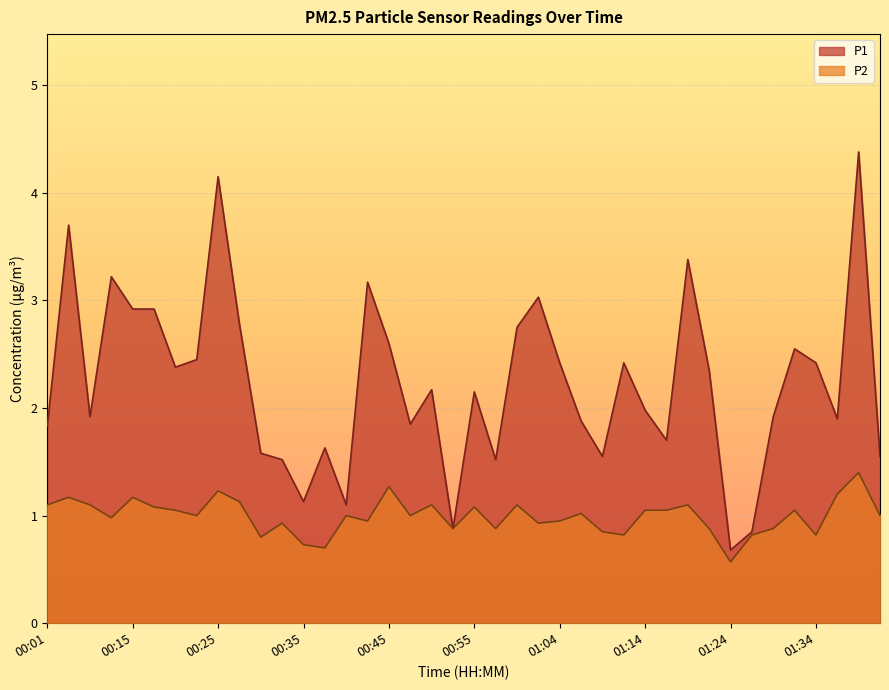

The P2 series shows 0.2 at 00:30. True or false?

False